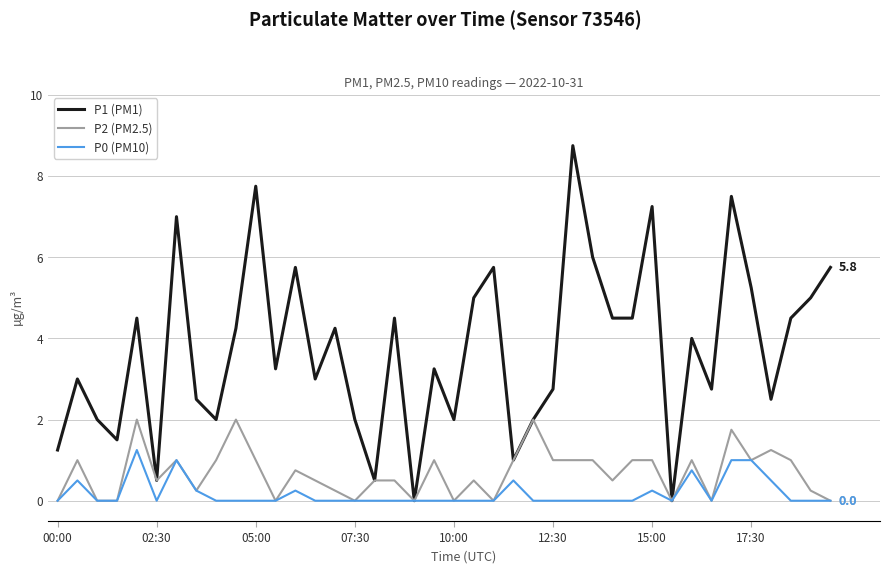

List the series in order of their peak value, lowest first.

P0 (PM10), P2 (PM2.5), P1 (PM1)